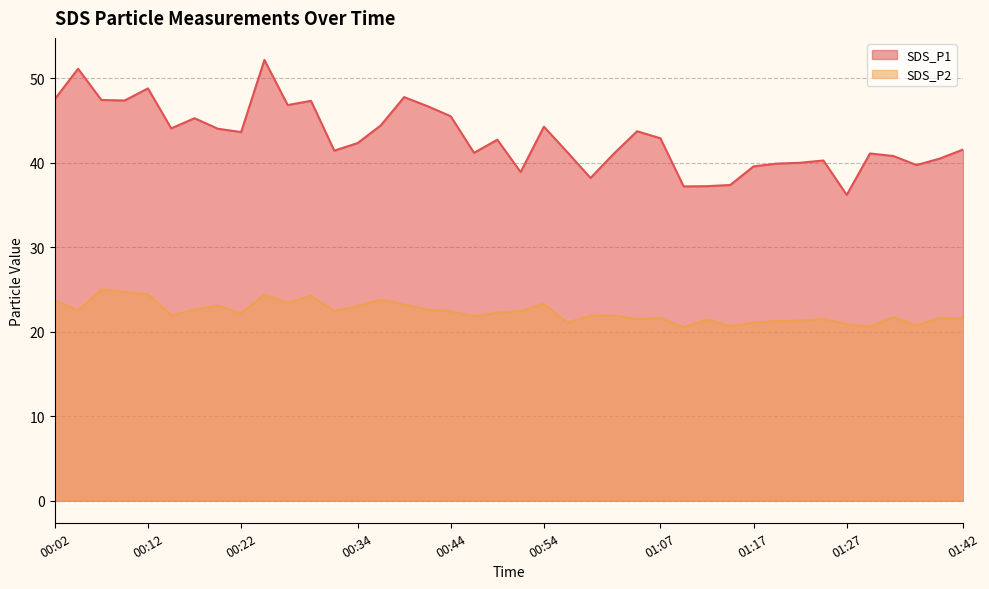

What is the label of the 40th point from the left?

01:42